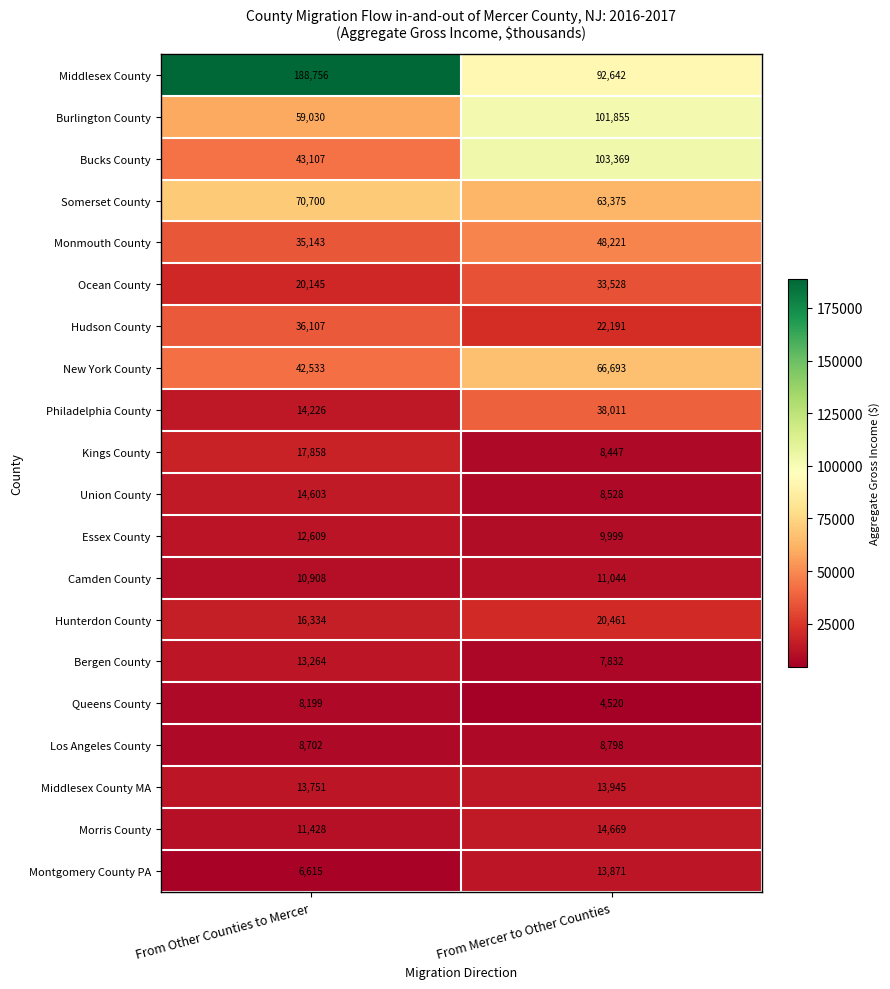

Which series changed the most between From Other Counties to Mercer and From Mercer to Other Counties?

Middlesex County